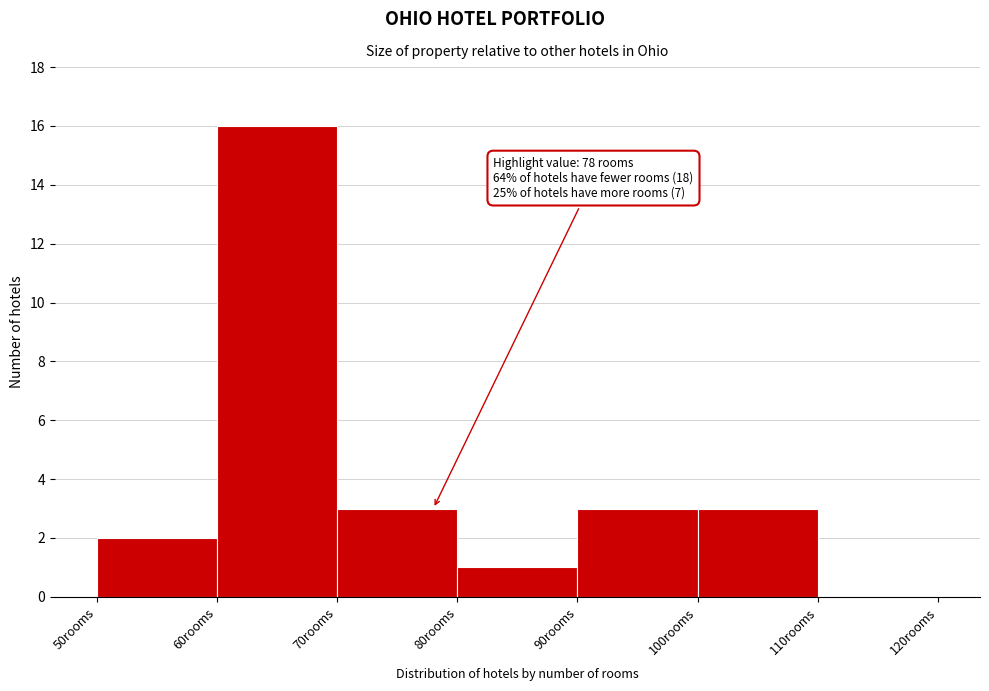

Which range on the x-axis has the tallest bar?

60 to 70